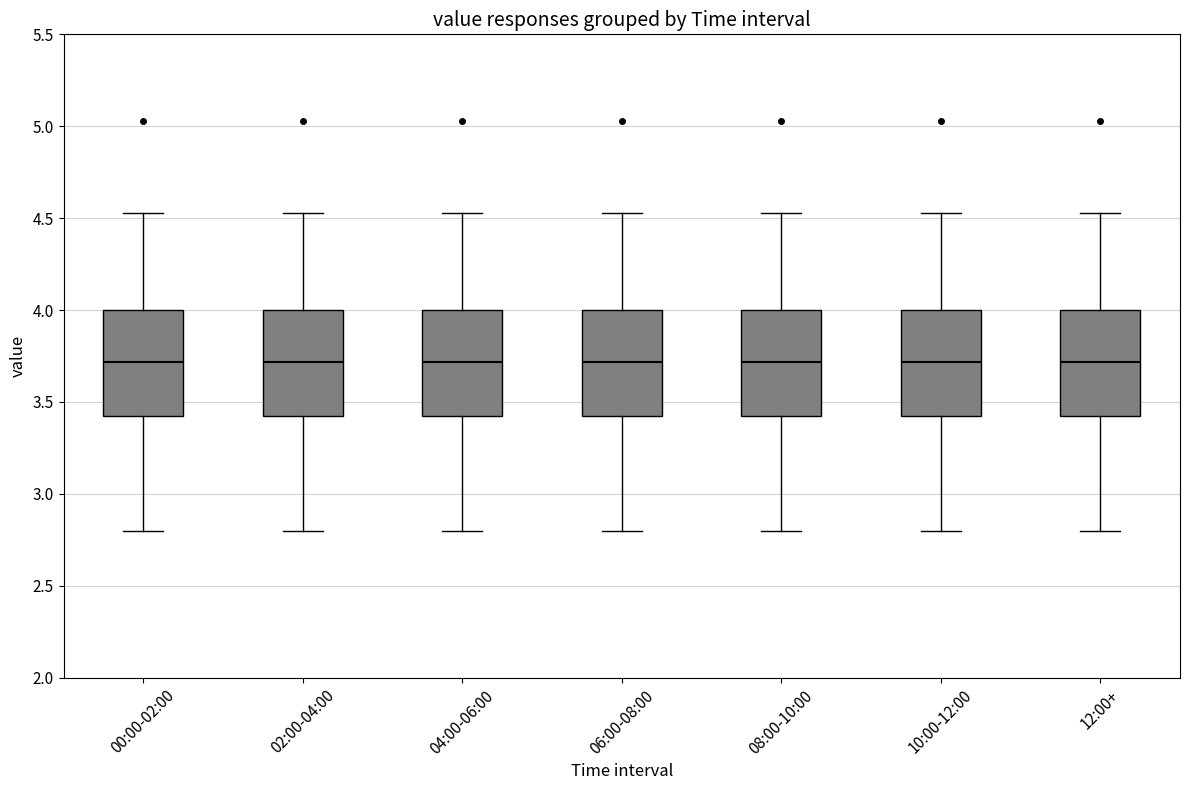

Where does the median line of the box for 00:00-02:00 sit on the y-axis? The values are not printed on the chart, so give them approximately, as read against the axis.

3.70